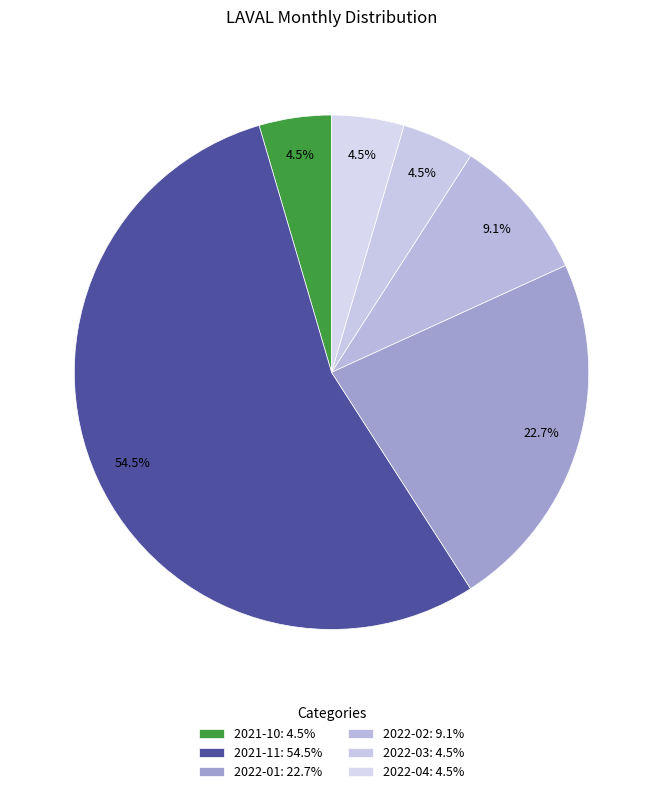

How many segments does this pie chart have?

6